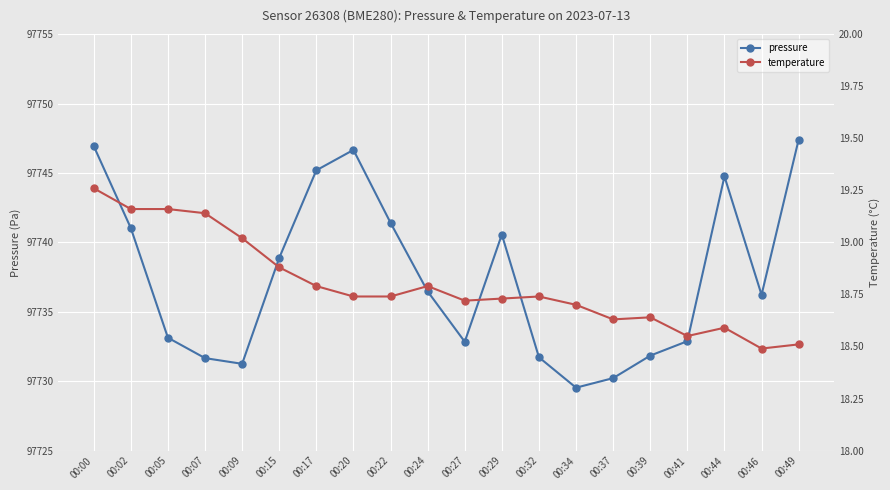

Which has a higher value, 00:22 or 00:44?

00:44